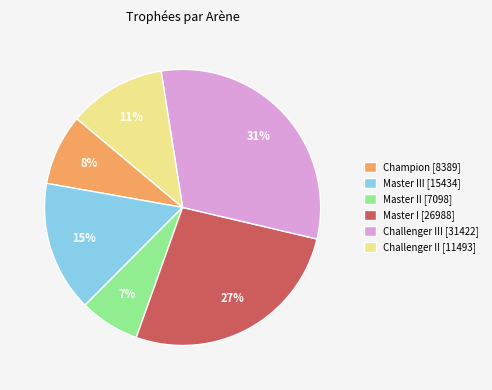

What percentage is the Challenger III [31422] slice, to the nearest percent?

31%